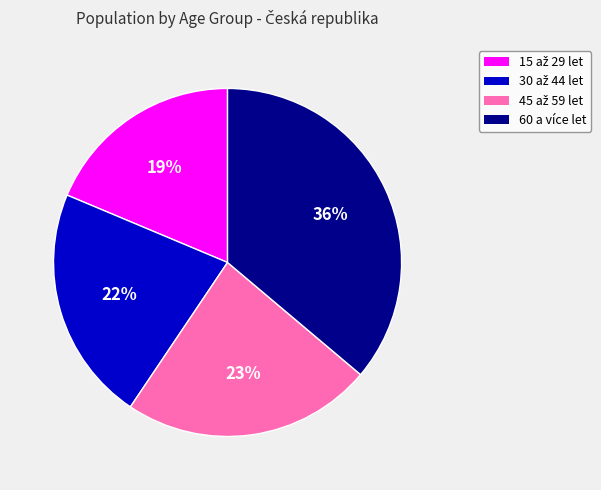

To the nearest percent, what is the average slice percentage?

25%